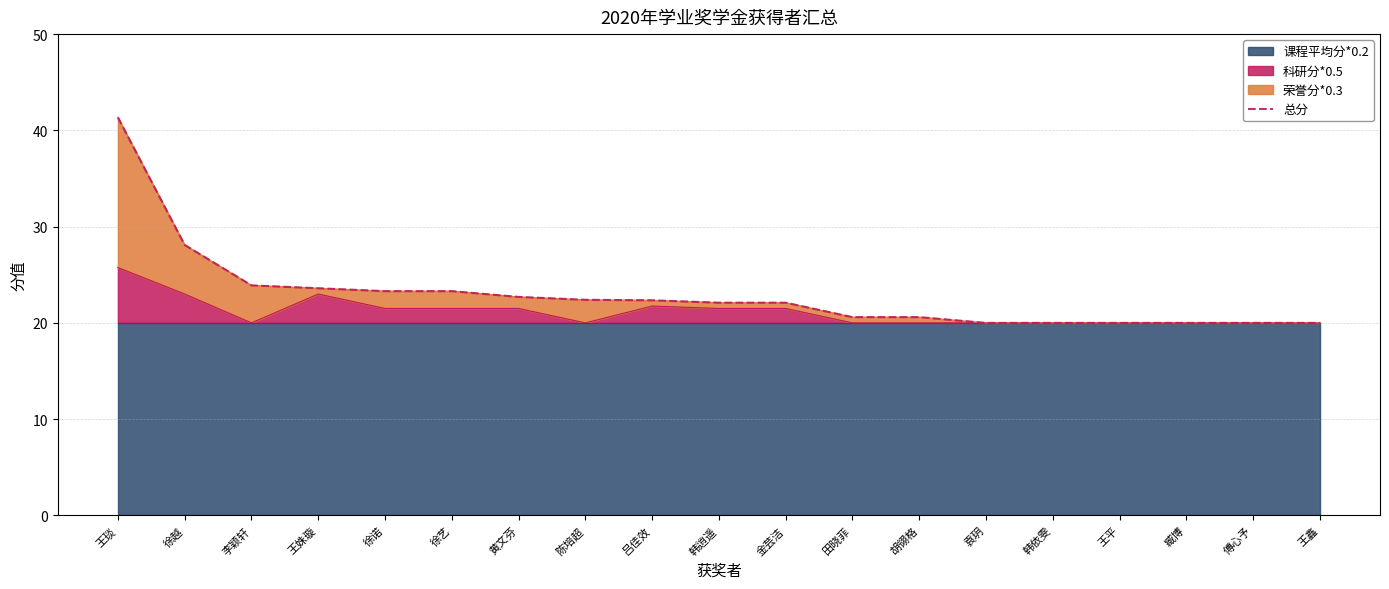

Reading left to right, what are all the values shown in this chart?

王琰=41.4	徐越=28.1	李颖轩=23.9	王姝璇=23.6	徐诺=23.3	徐艺=23.3	黄文芬=22.7	陈培超=22.4	吕佳效=22.4	韩逍遥=22.1	金芸洁=22.1	田晓菲=20.6	胡翎格=20.6	袁玥=20.0	韩依雯=20.0	王平=20.0	臧博=20.0	傅心予=20.0	王鑫=20.0